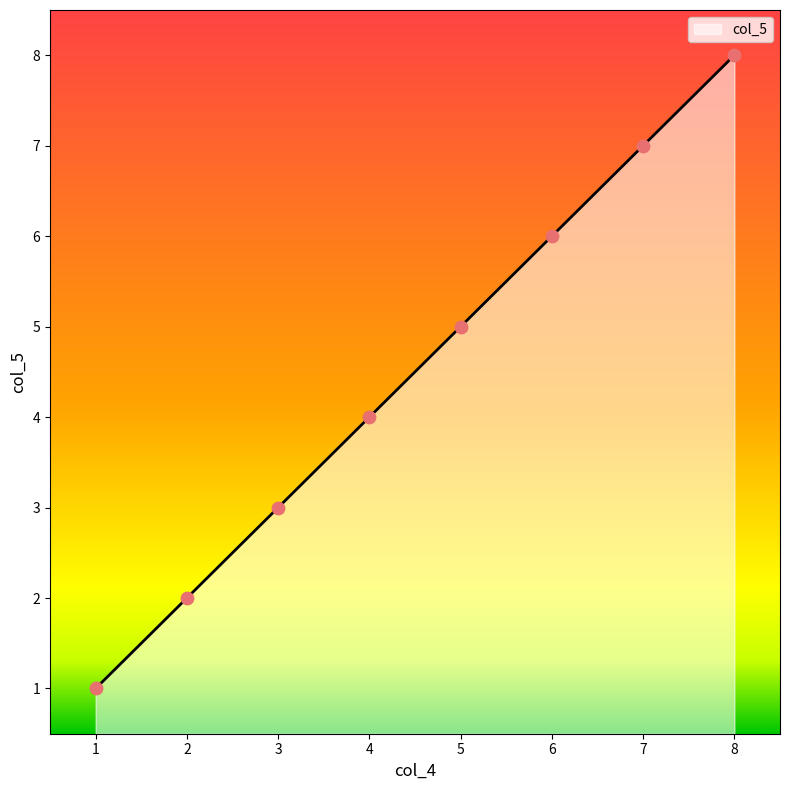

What is the change in value from 3 to 7?

+4